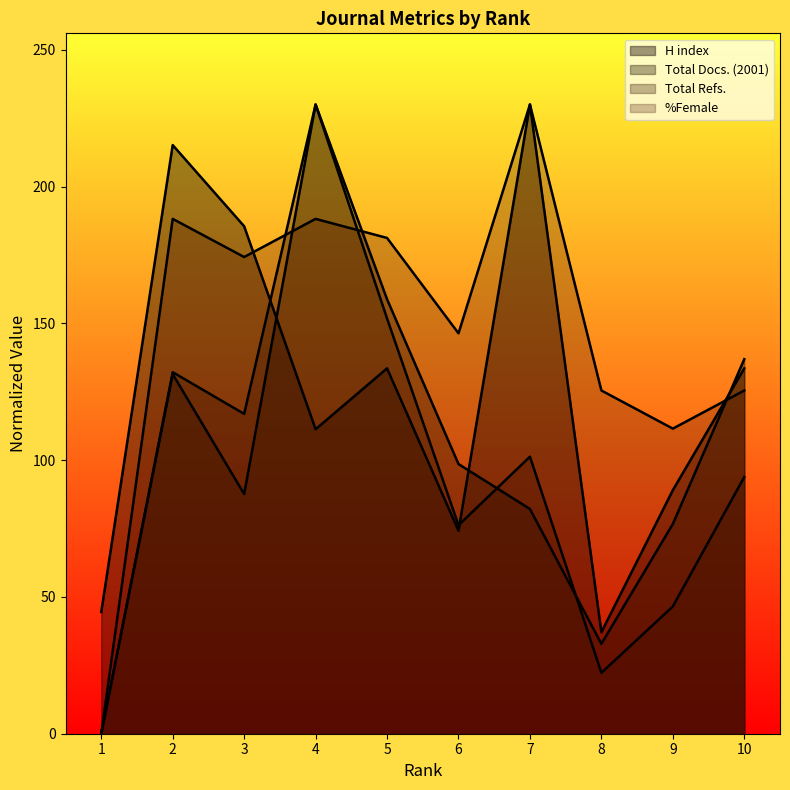

Reading left to right, list all the values displayed in this chart.

H index: 44.5	215.2	185.5	111.3	133.5	74.2	230.0	37.1	89.0	133.5
Total Docs. (2001): 0.0	131.4	87.6	230.0	158.8	98.6	82.1	32.9	76.7	136.9
Total Refs.: 0.0	132.1	116.9	230.0	151.8	76.2	101.3	22.3	46.5	93.8
%Female: 0.0	188.2	174.2	188.2	181.2	146.4	230.0	125.5	111.5	125.5